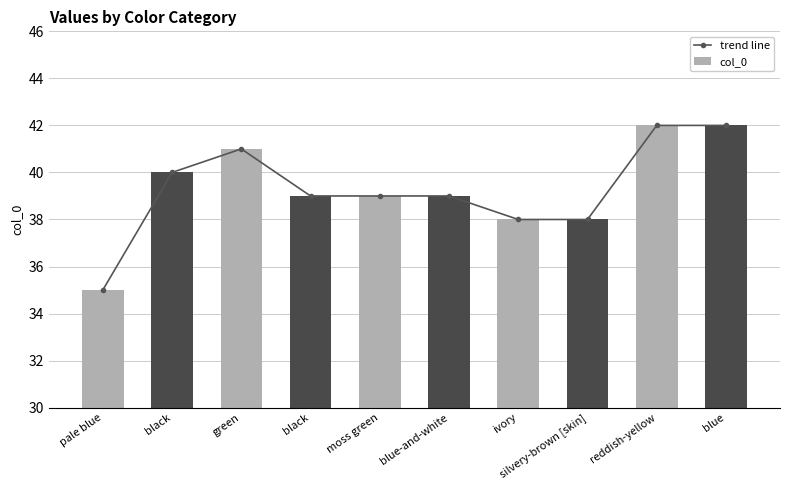

Rank the categories by trend line value from lowest to highest.

pale blue, ivory, silvery-brown [skin], black, moss green, blue-and-white, black, green, reddish-yellow, blue